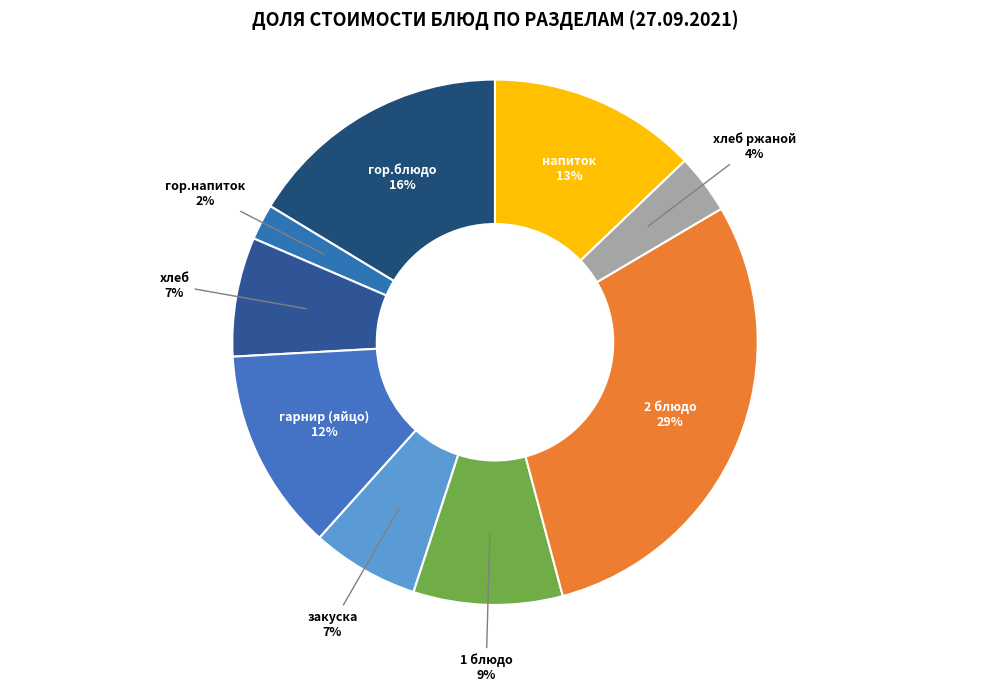

Is there a majority slice in this chart?

No